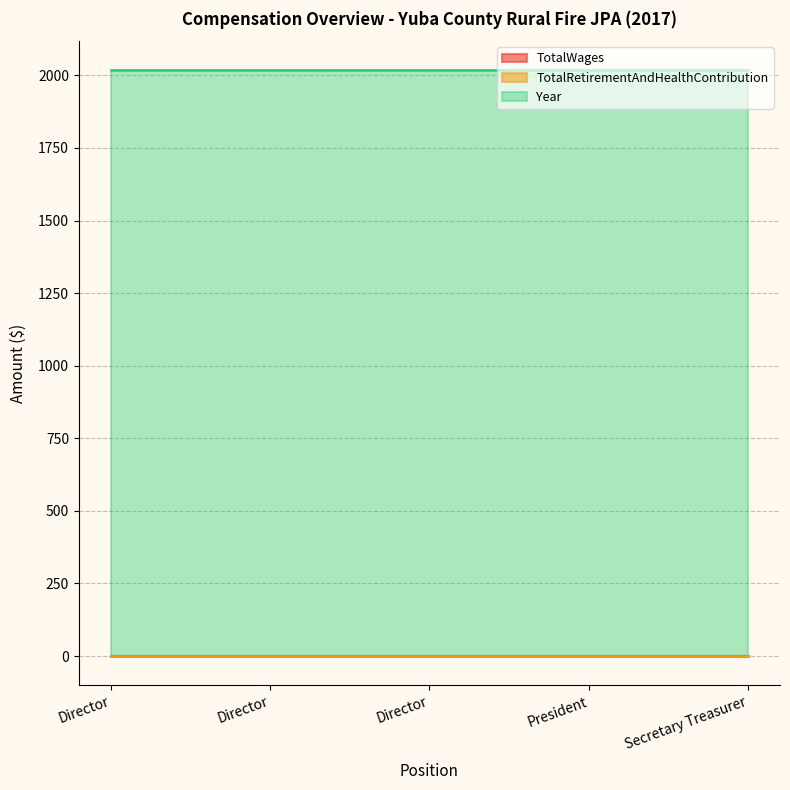

Where is TotalWages nearest to the value 0?

Director